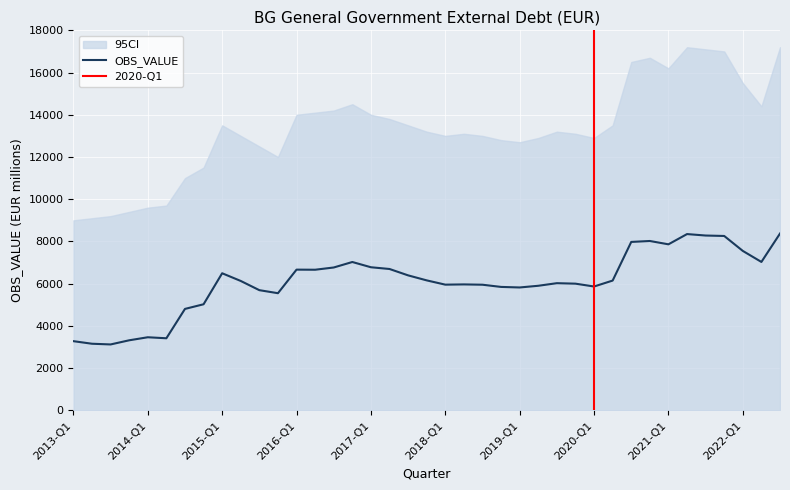

What is the highest value of the OBS_VALUE series?

8374.4